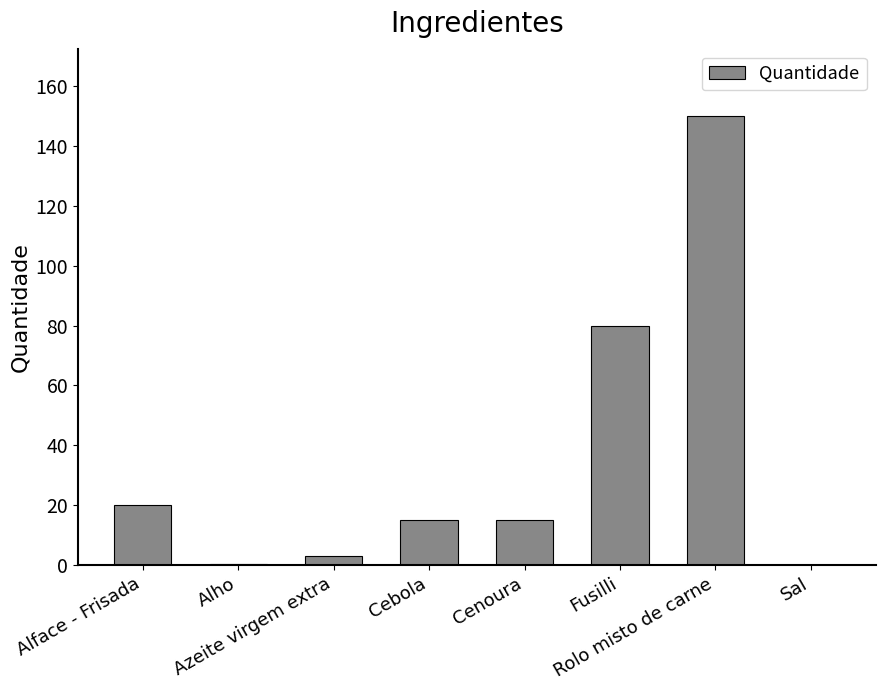

What is the sum of all values?

283.6